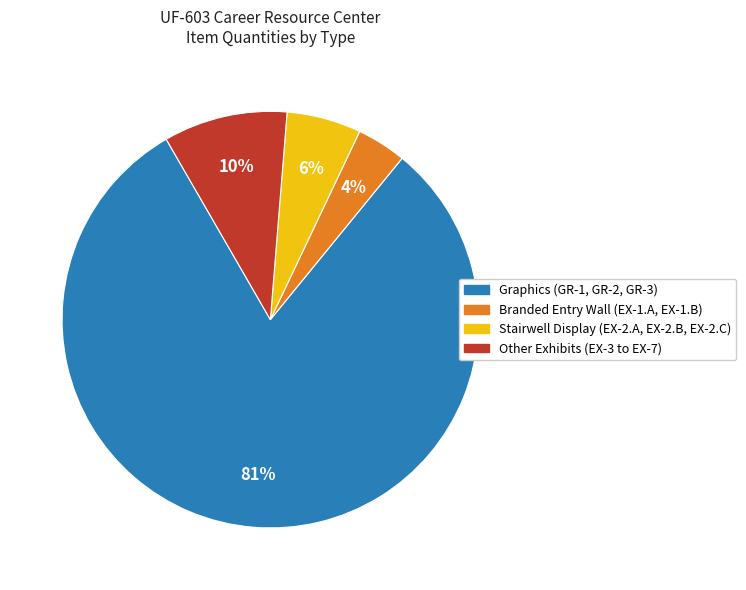

Is there a majority slice in this chart?

Yes